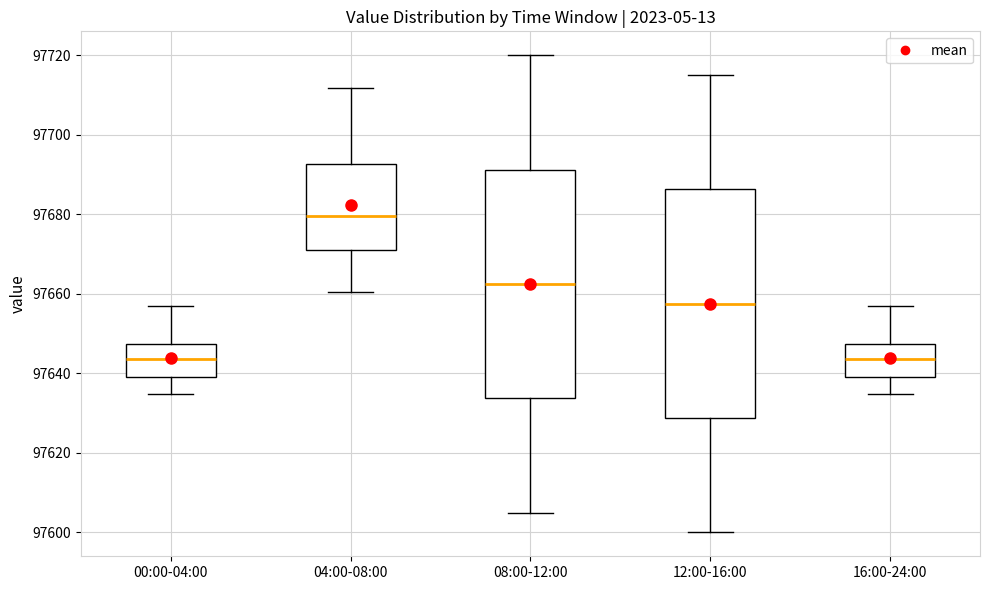

Reading left to right, transcribe this box plot: for each box, give where its median line is, the range the box spans, and where its two whiskers end, as read against the y-axis. The values are not printed on the chart, so give them approximately, as read against the axis.

00:00-04:00: median 97644, box 97640 to 97648, whiskers 97634 to 97656
04:00-08:00: median 97680, box 97672 to 97692, whiskers 97660 to 97712
08:00-12:00: median 97662, box 97634 to 97692, whiskers 97606 to 97720
12:00-16:00: median 97658, box 97628 to 97686, whiskers 97600 to 97716
16:00-24:00: median 97644, box 97640 to 97648, whiskers 97634 to 97656